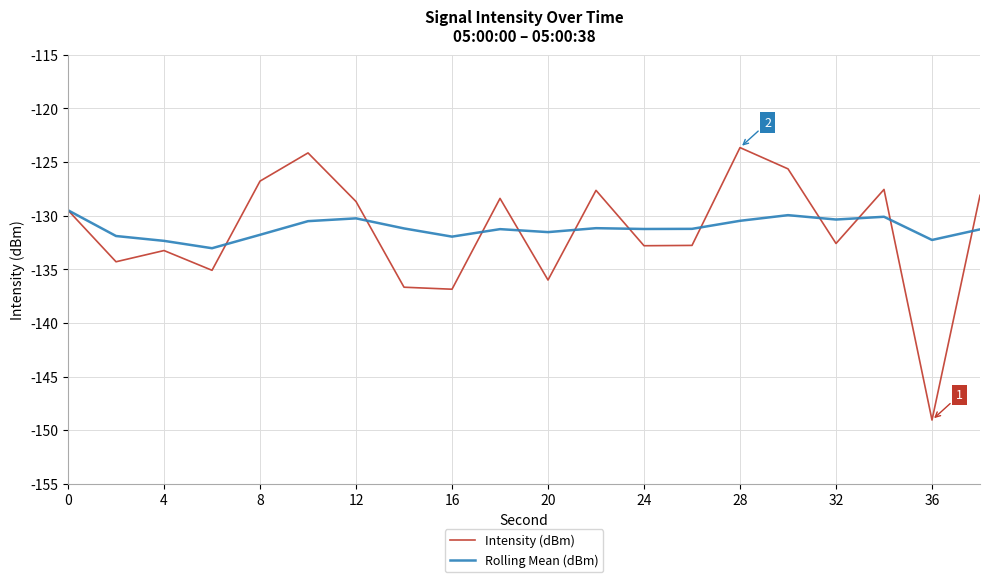

What is the minimum value shown in the chart?

-149.1